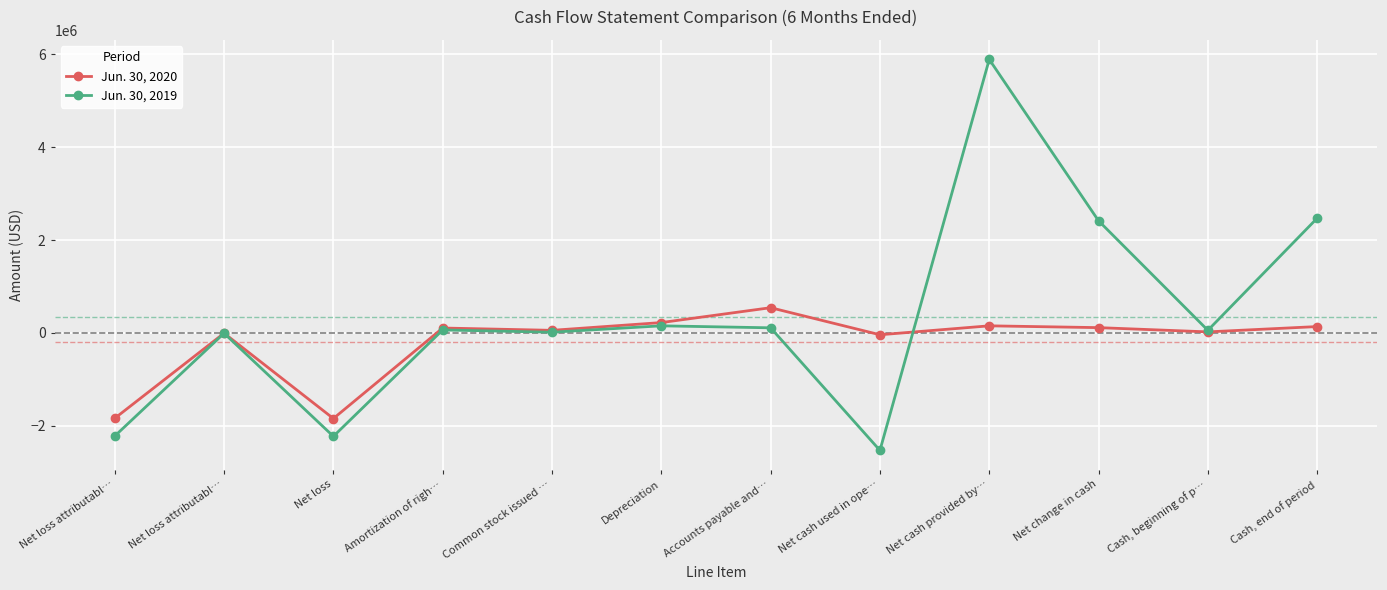

What is the value of the Jun. 30, 2019 point at the 12th from the left?

2471888